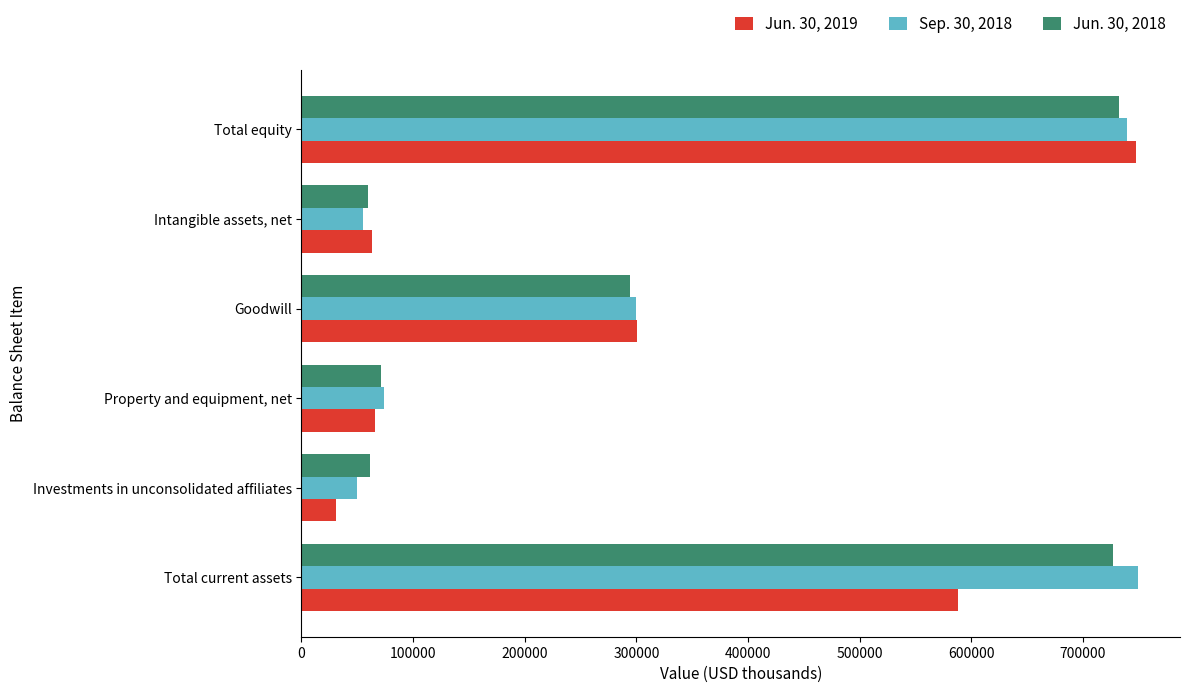

At which label does Jun. 30, 2019 reach its minimum?

Investments in unconsolidated affiliates